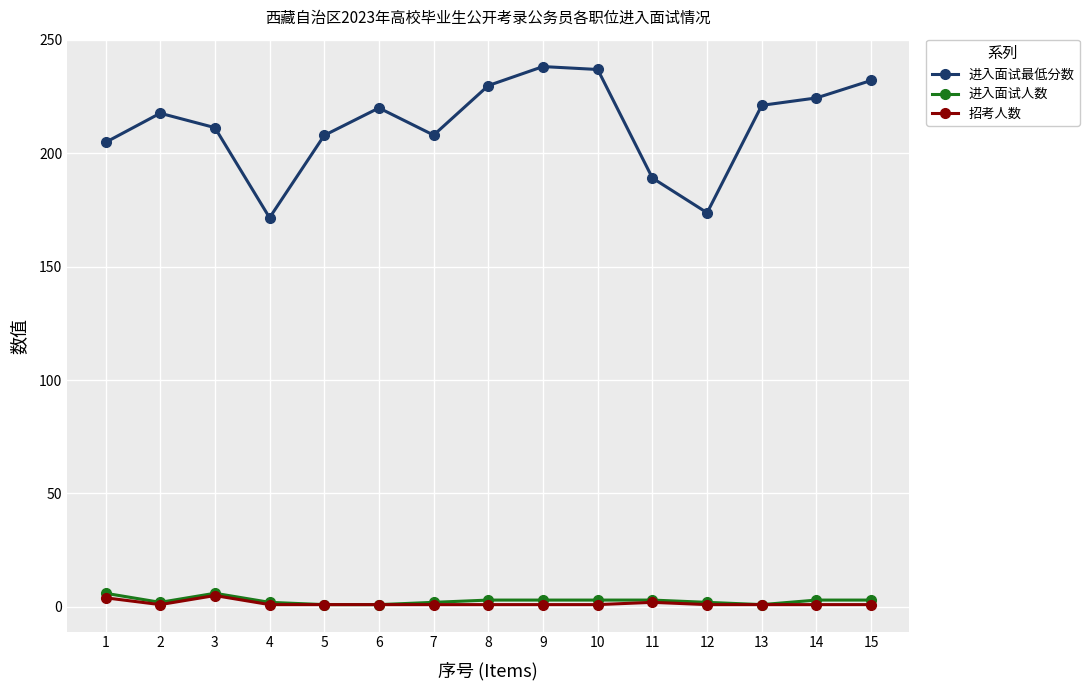

Does the chart display data point markers on the line(s)?

Yes